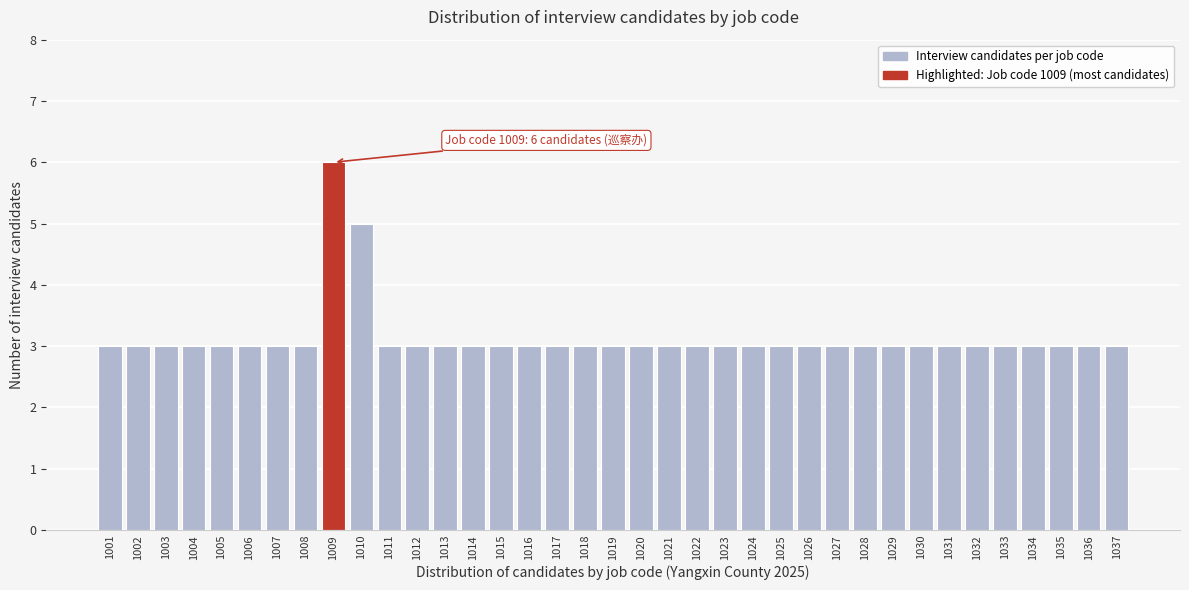

What is the average value?

3